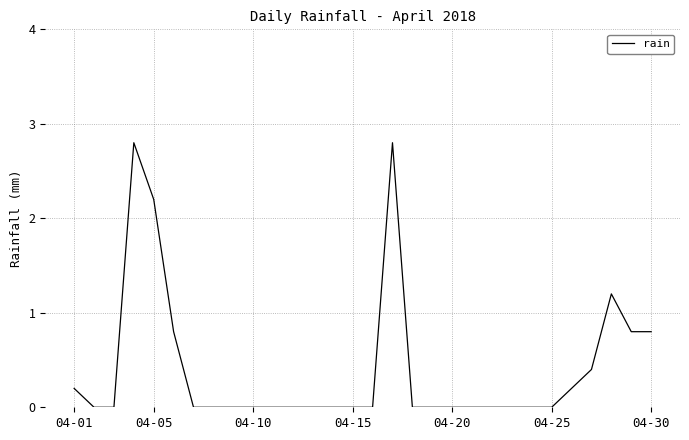

What is the maximum value shown in the chart?

2.8